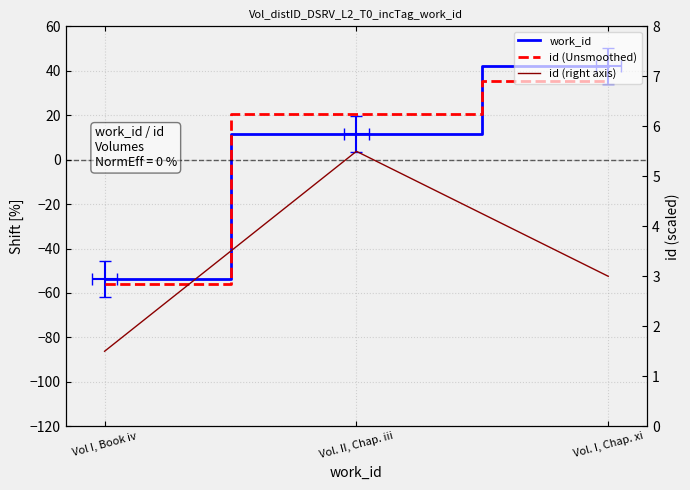

Between Vol I, Book iv and Vol. II, Chap. iii, which series saw the biggest shift?

id (Unsmoothed)